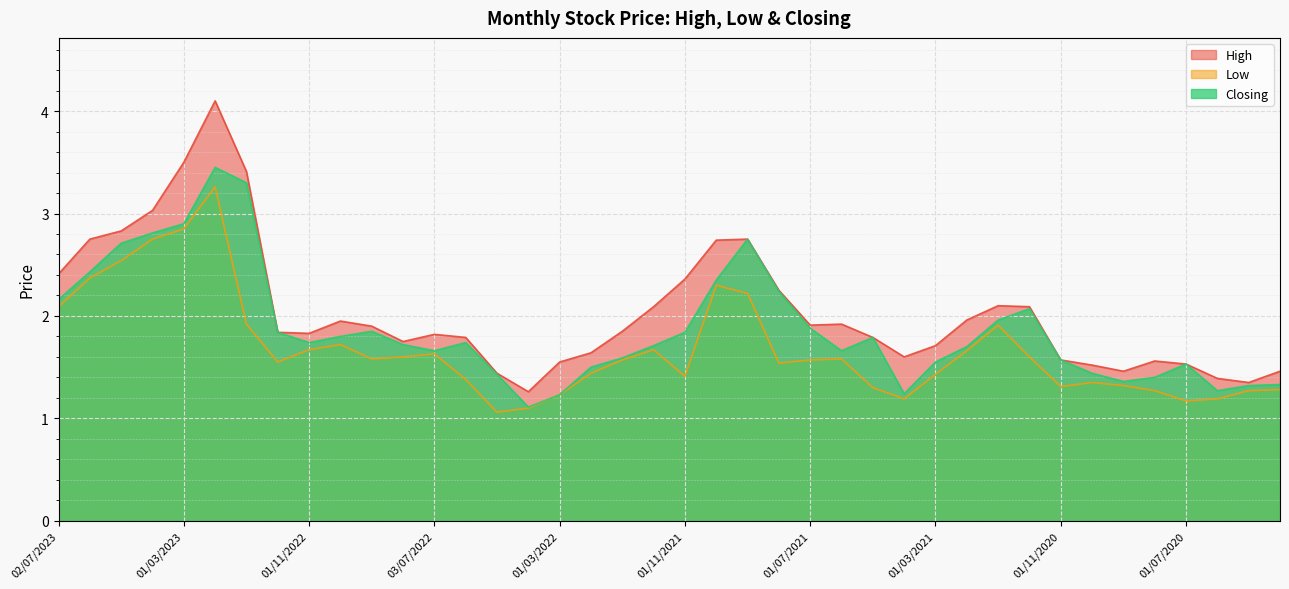

List the labels in order of Low value, largest first.

01/02/2023, 01/03/2023, 02/04/2023, 01/05/2023, 04/06/2023, 03/10/2021, 01/09/2021, 02/07/2023, 02/01/2023, 03/01/2021, 02/10/2022, 01/11/2022, 01/12/2021, 01/02/2021, 03/07/2022, 01/08/2022, 01/12/2020, 01/09/2022, 01/06/2021, 02/01/2022, 01/07/2021, 01/12/2022, 01/08/2021, 01/02/2022, 01/03/2021, 01/11/2021, 01/06/2022, 01/10/2020, 01/09/2020, 01/11/2020, 02/05/2021, 01/03/2020, 04/08/2020, 10/05/2020, 01/03/2022, 01/04/2021, 01/06/2020, 01/07/2020, 03/04/2022, 08/05/2022